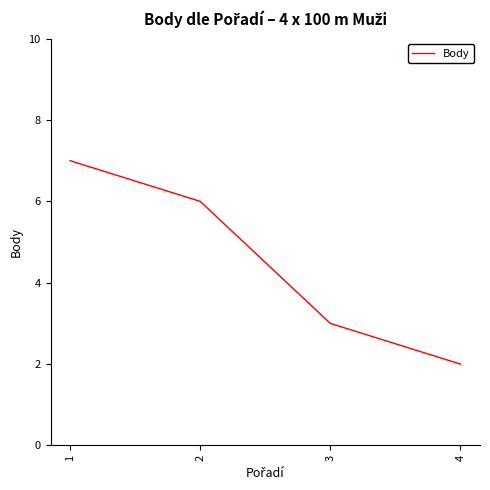

What is the change in value from 1 to 4?

-5